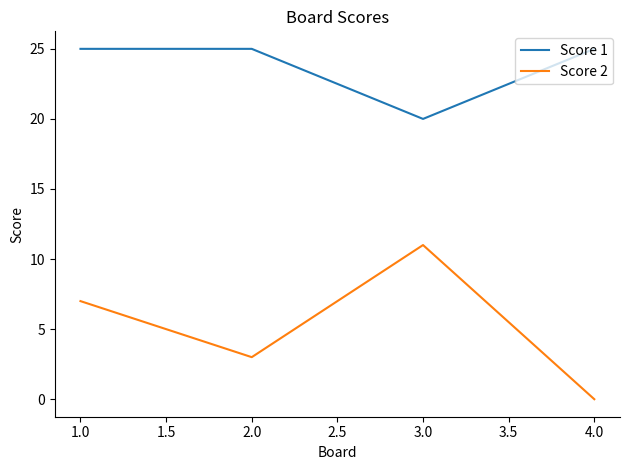

Rank the series by their average value, from highest to lowest.

Score 1, Score 2